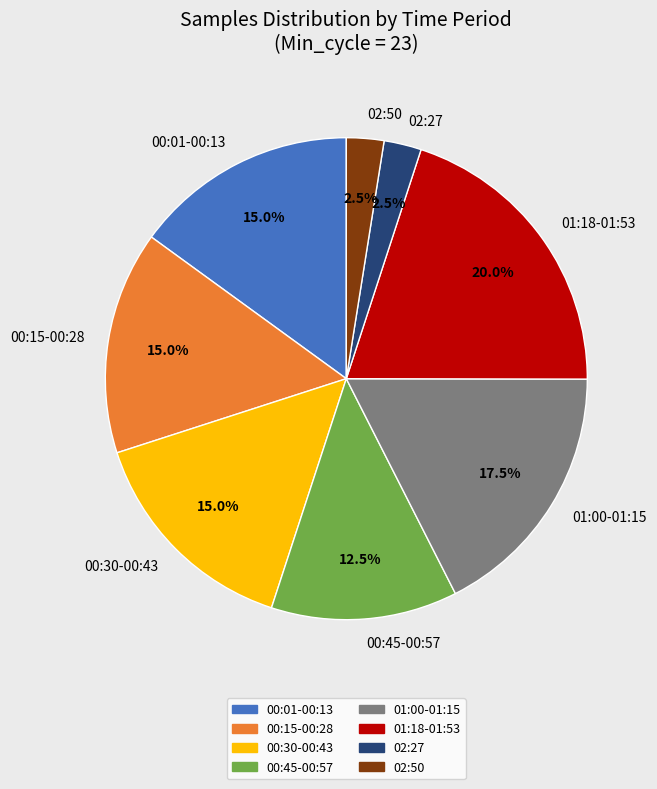

Do 00:30-00:43 and 00:01-00:13 together represent more than half of the pie?

No